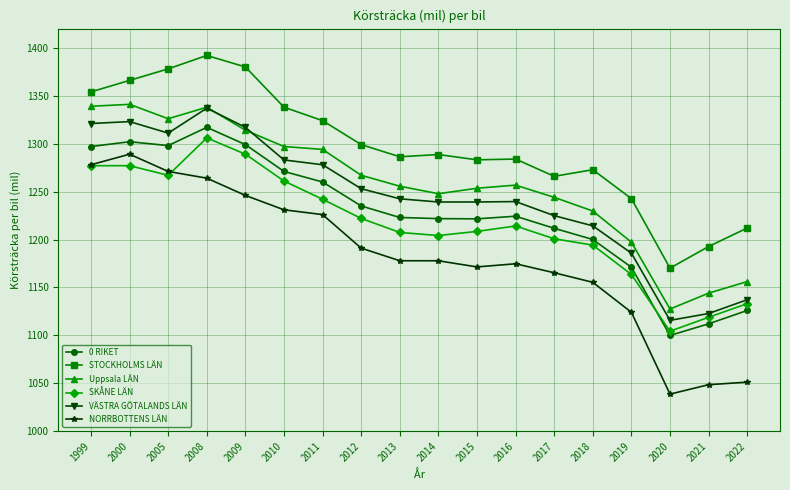

Where is the first local maximum for 0 RIKET?

2000